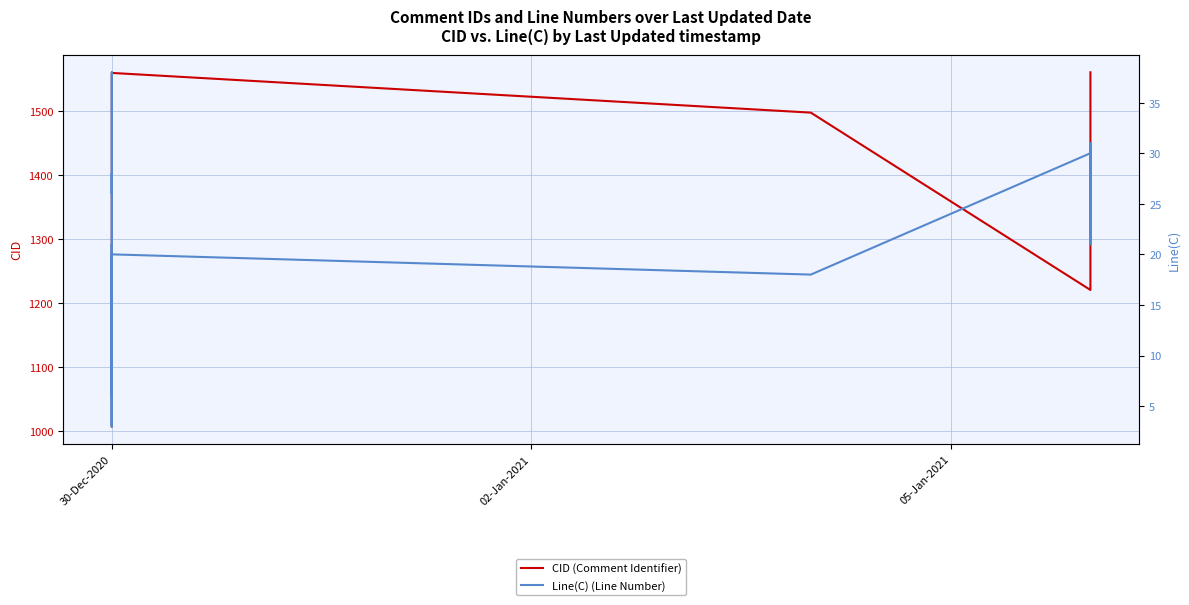

What is the greatest value displayed?

1561